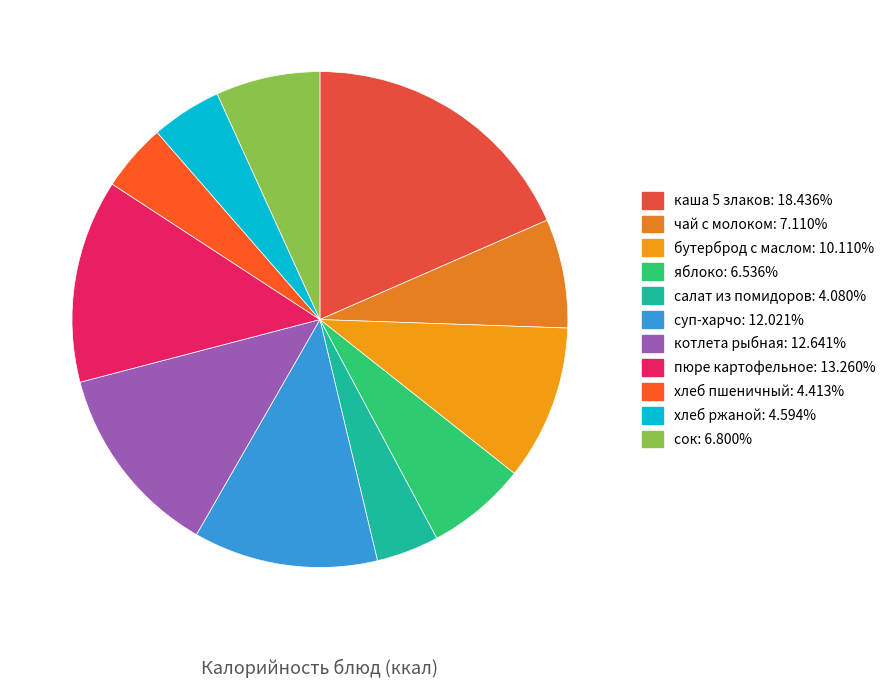

The салат из помидоров slice represents 4% of the pie. True or false?

True